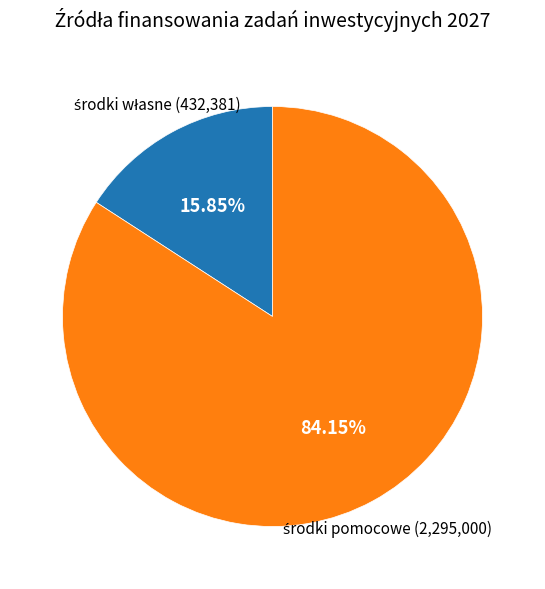

Is there a majority slice in this chart?

Yes